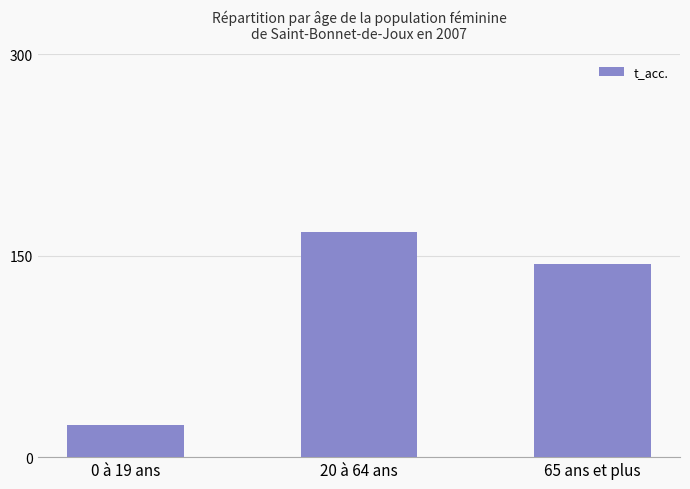

Where is the data nearest to the value 96?

65 ans et plus